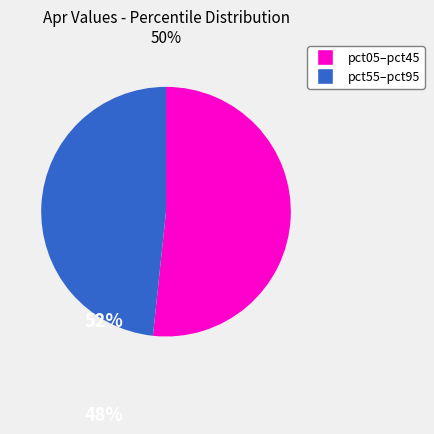

The pct05–pct45 slice represents 52% of the pie. True or false?

True